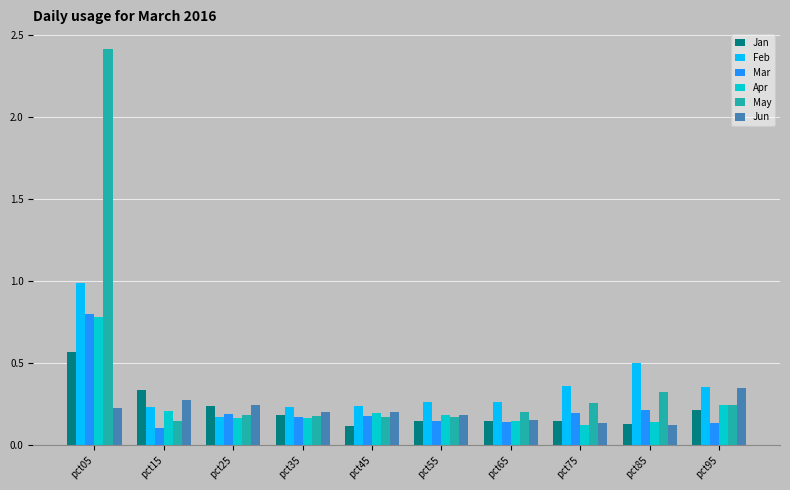

Which series has the largest total across all categories?

May